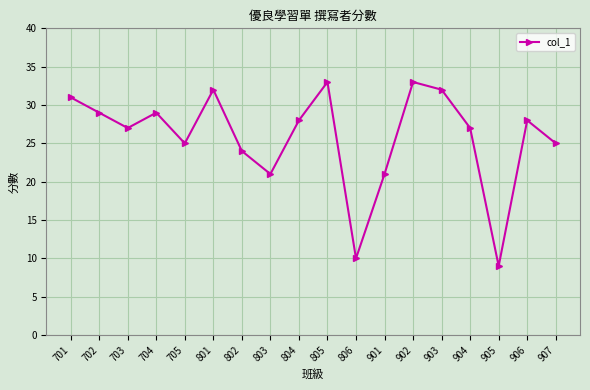

True or false: the data shows 32 at 802.

False